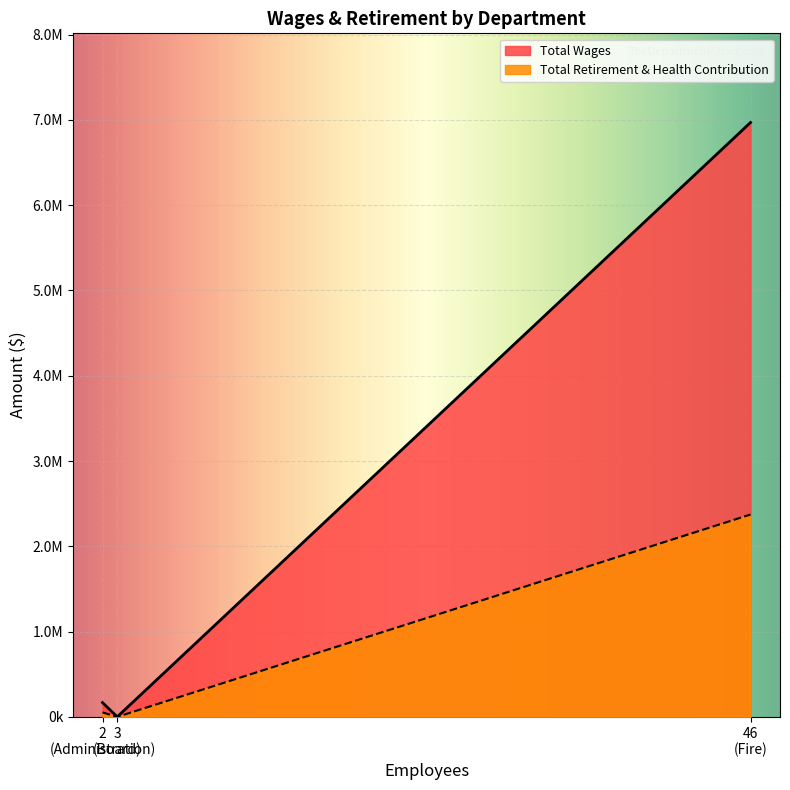

What is the average value of the Total Retirement & Health Contribution series?

808201